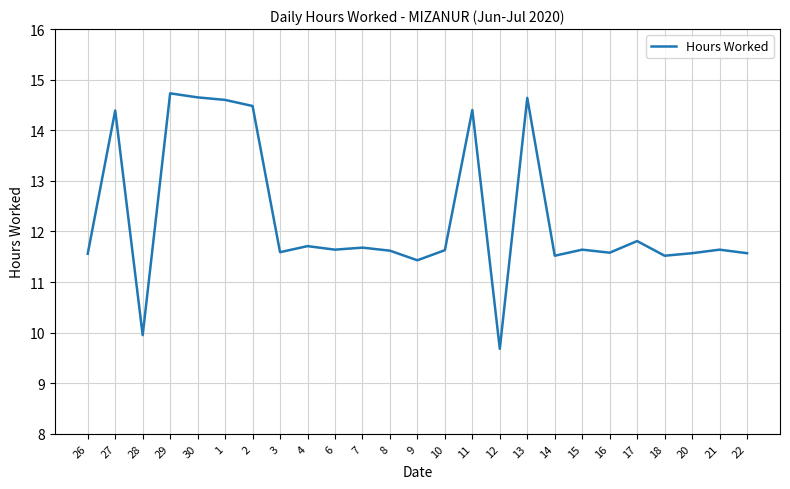

What position from the right is 6?

16